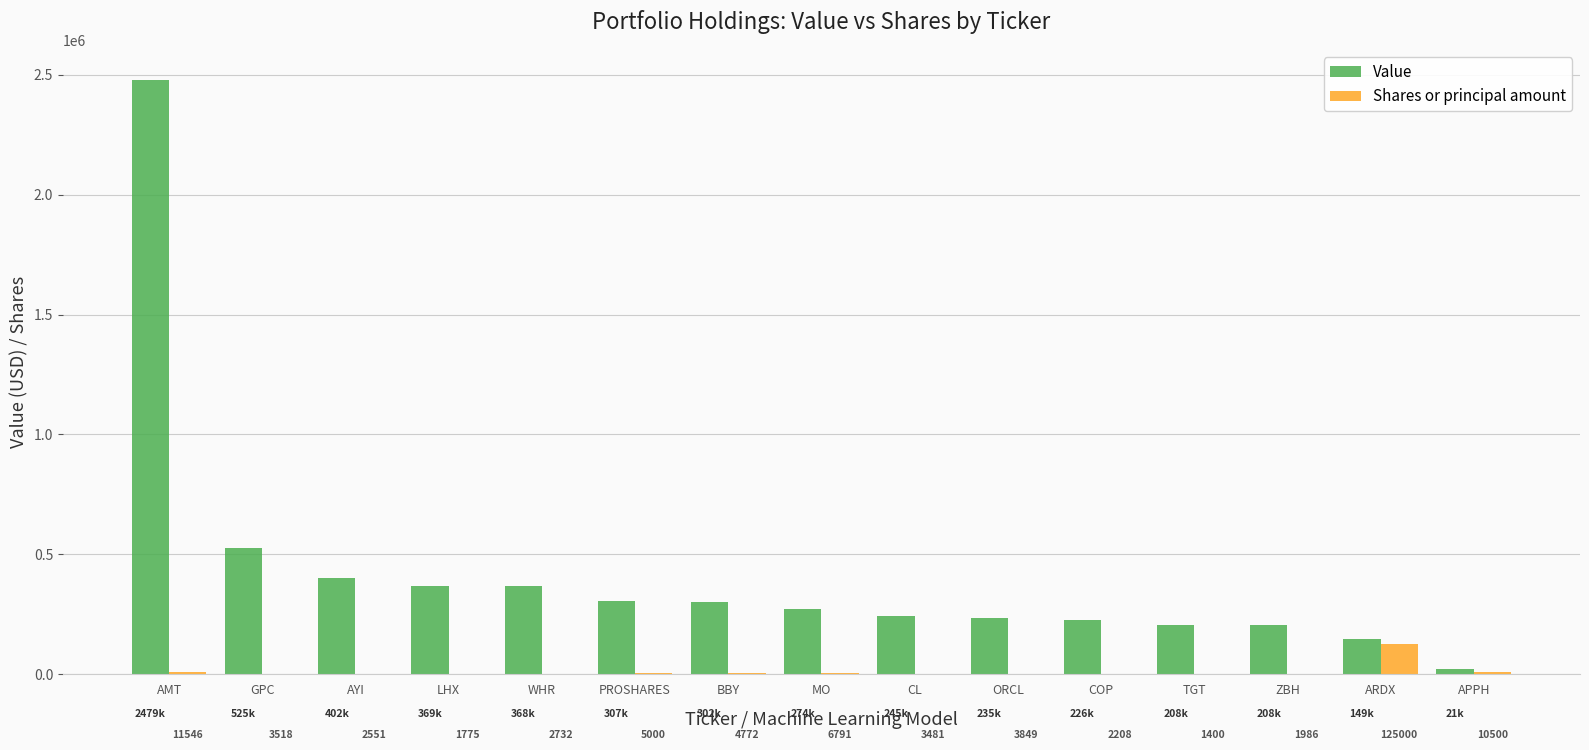

The Value series shows 226000 at COP. True or false?

True